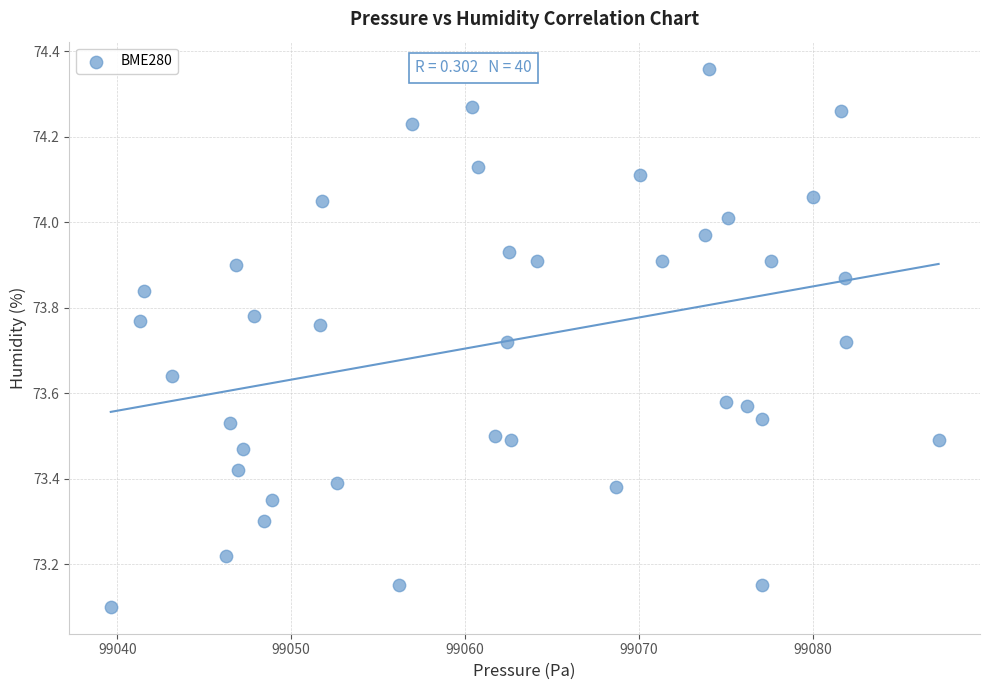

What is the range of X values (max minus min)?

47.6